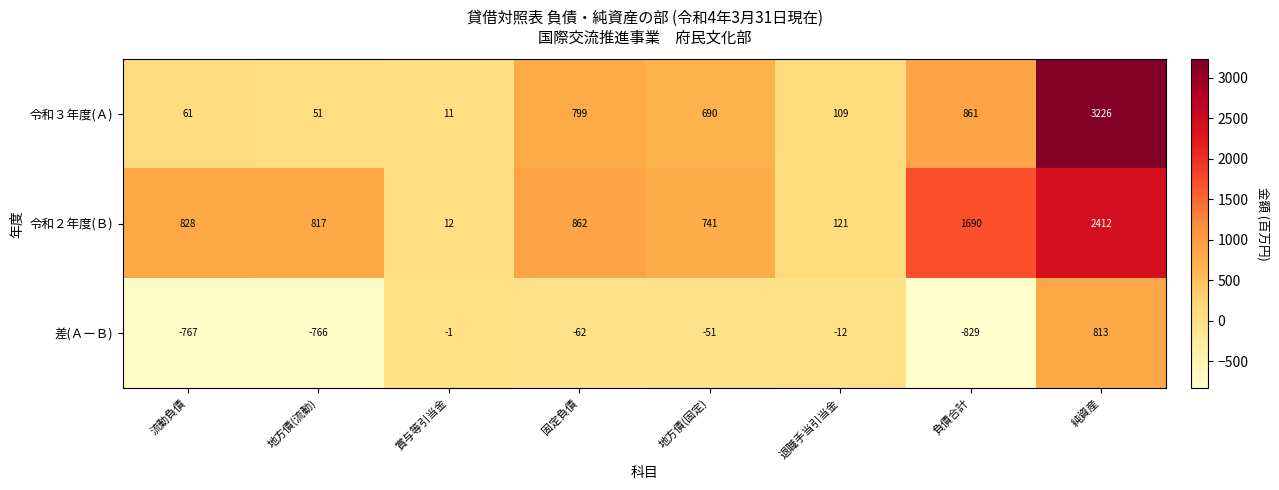

At which label is 令和２年度(Ｂ) closest to 1212?

固定負債